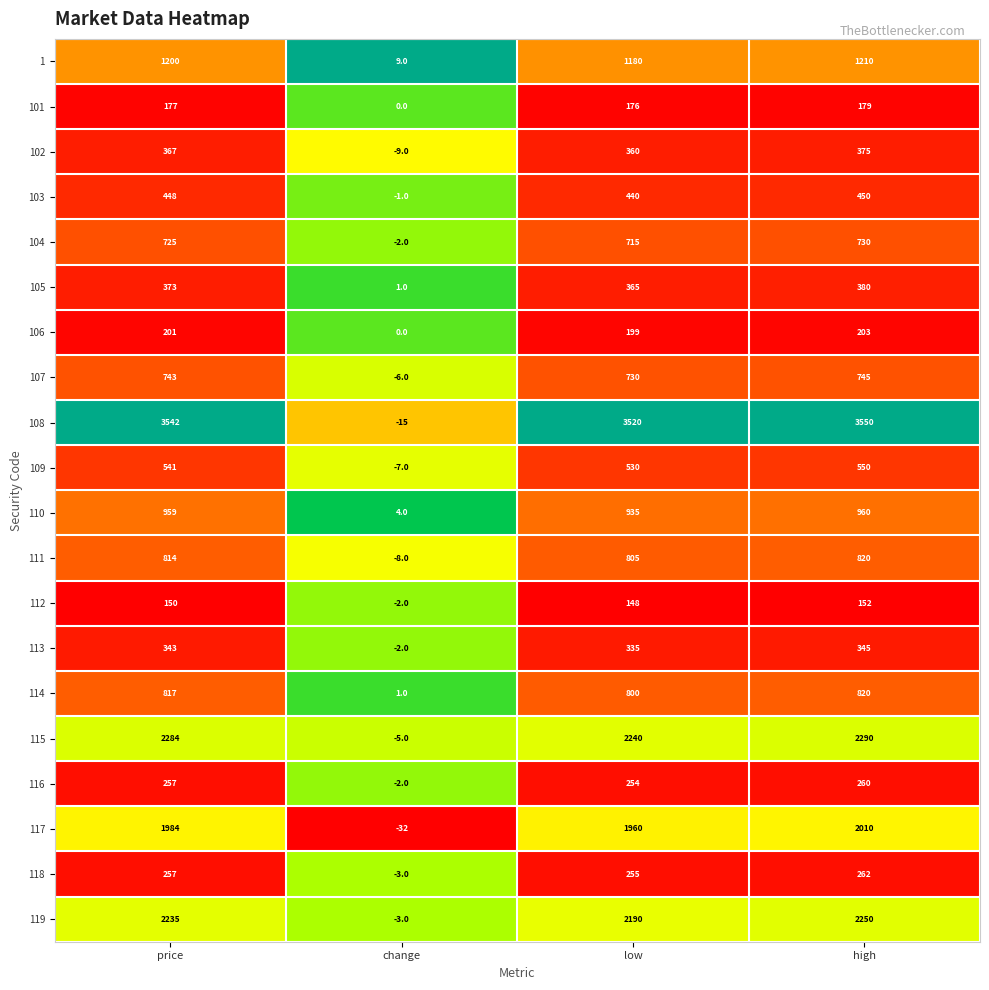

What is the sum of the 118 values at change and low?

252